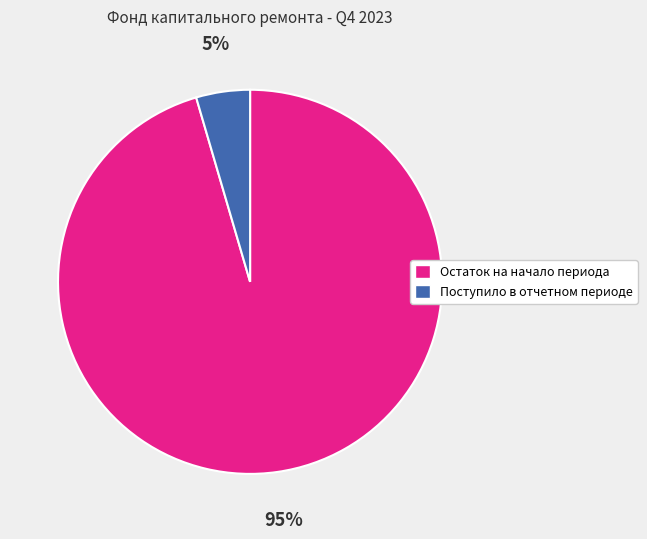

To the nearest percent, what is the combined percentage of Поступило в отчетном периоде and Остаток на начало периода?

100%